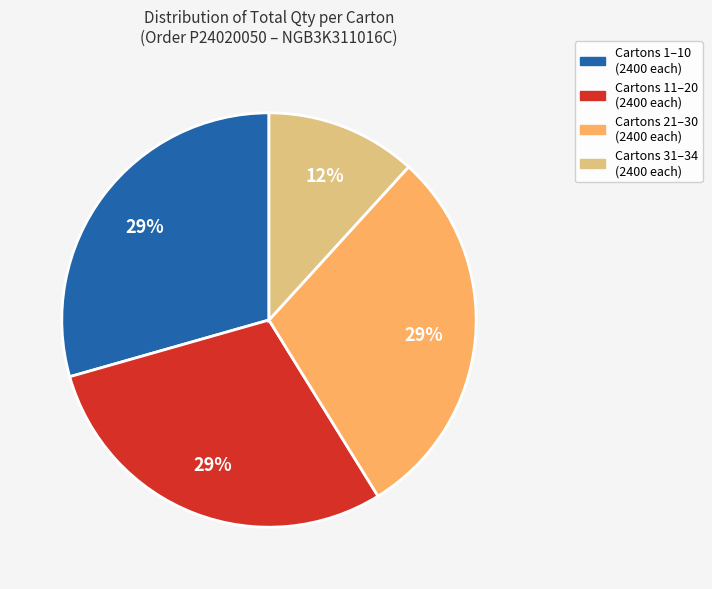

To the nearest percent, what is the average slice percentage?

25%